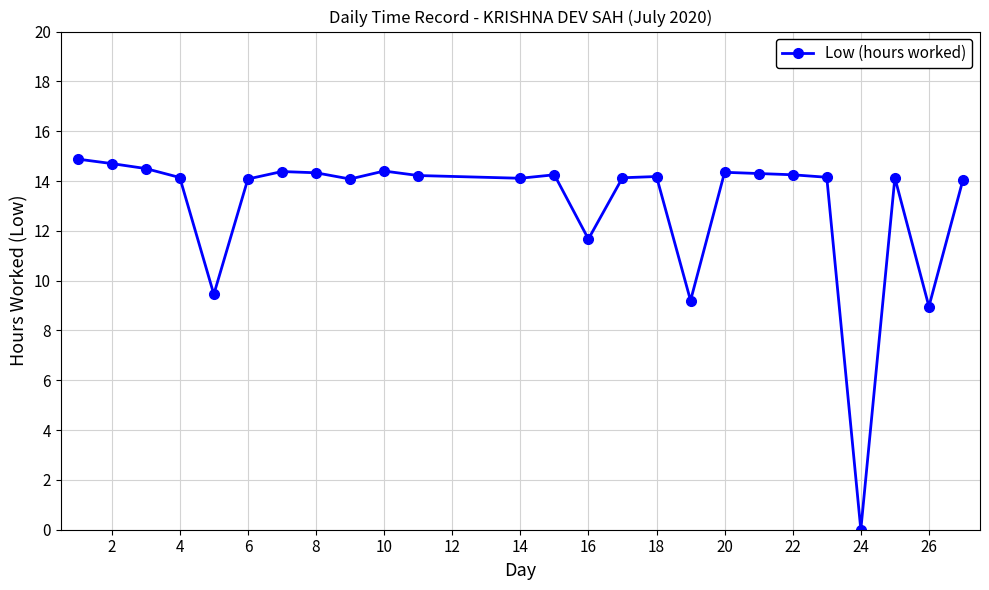

What is the difference between the maximum and minimum values?

14.9